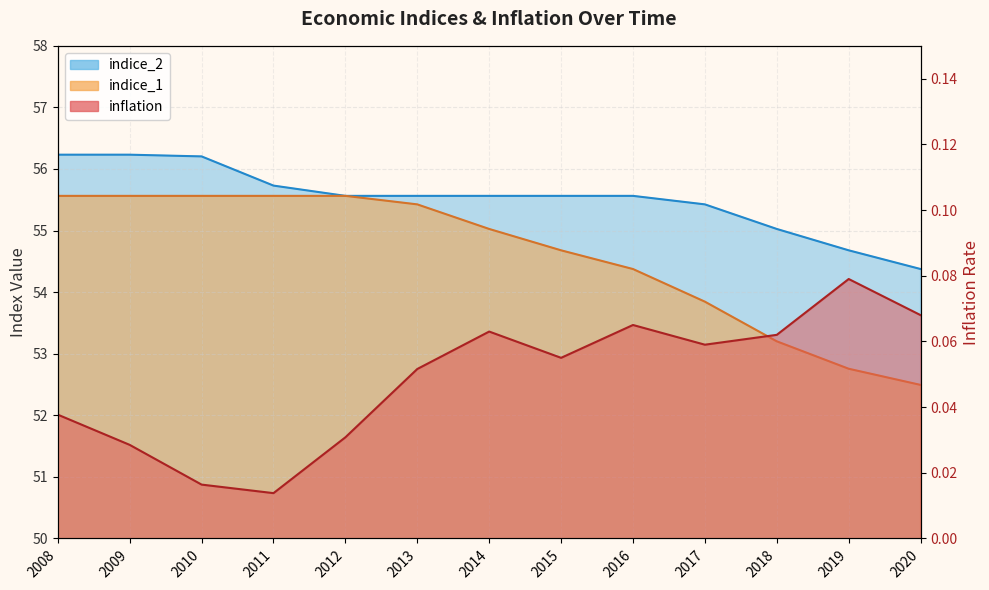

At 2012, list the series in order from smallest to largest.

inflation, indice_1, indice_2